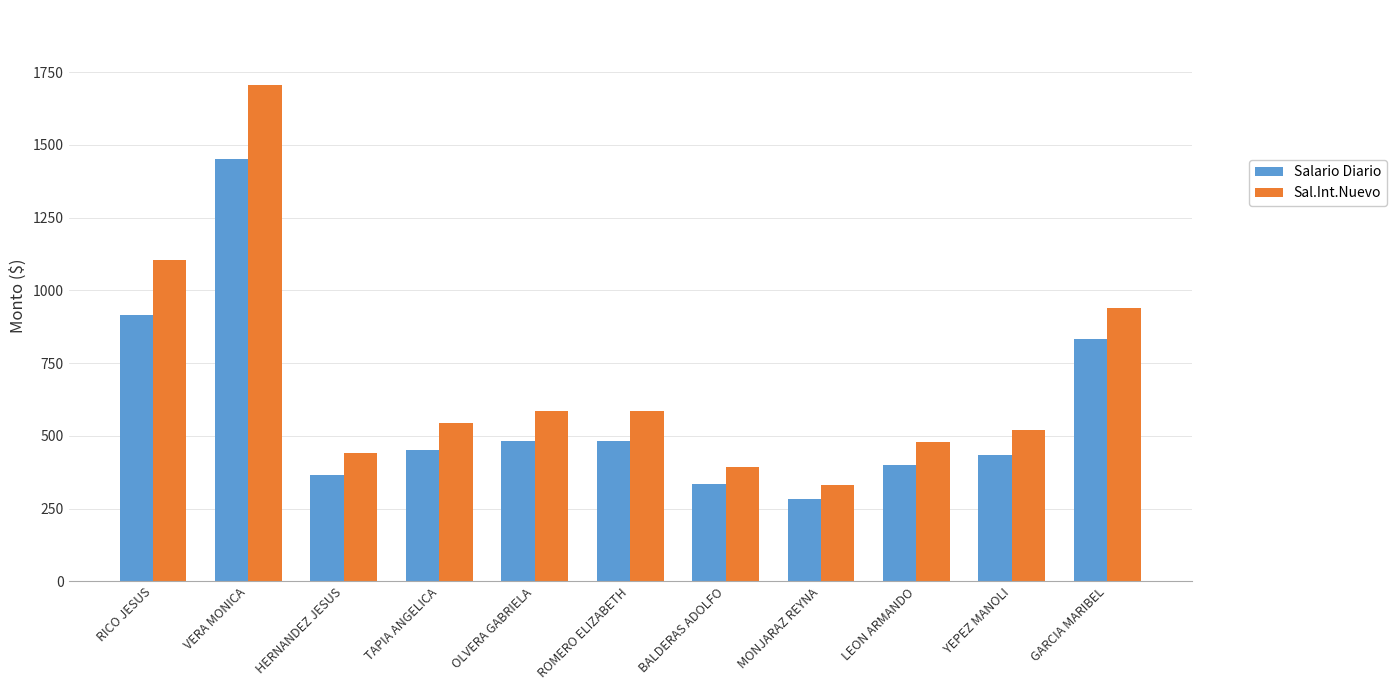

How many bars are there in total?

22